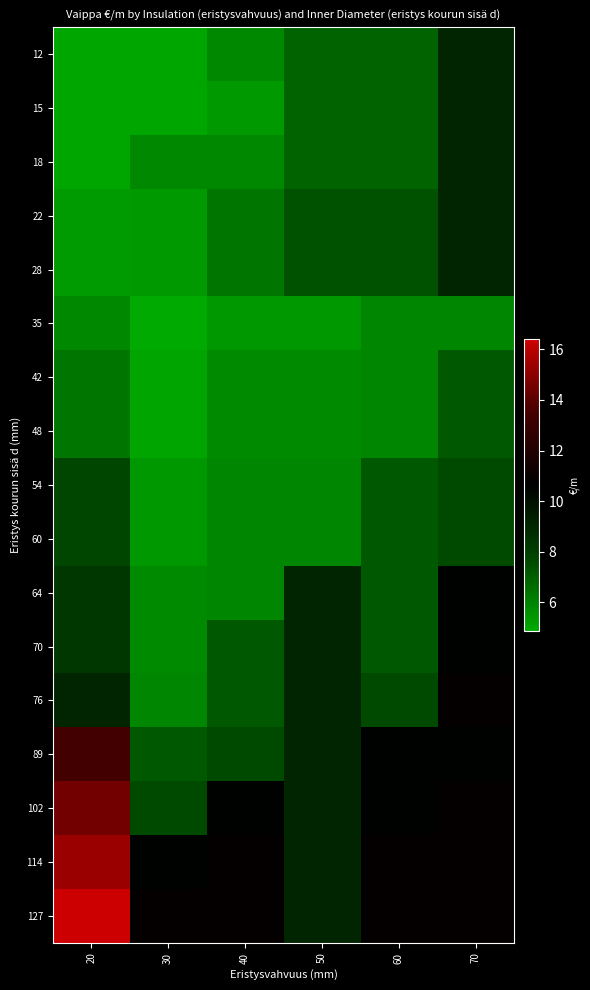

At how many categories does at least one series exceed 13?

1